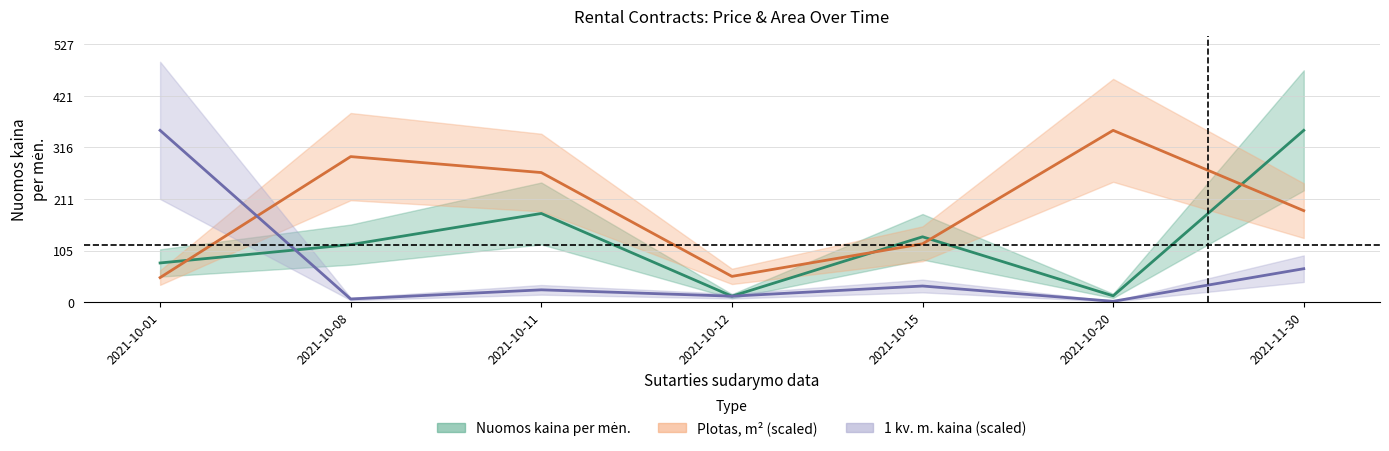

The 1 kv m kaina (mean) series shows 1.6 at 2021-10-20. True or false?

False